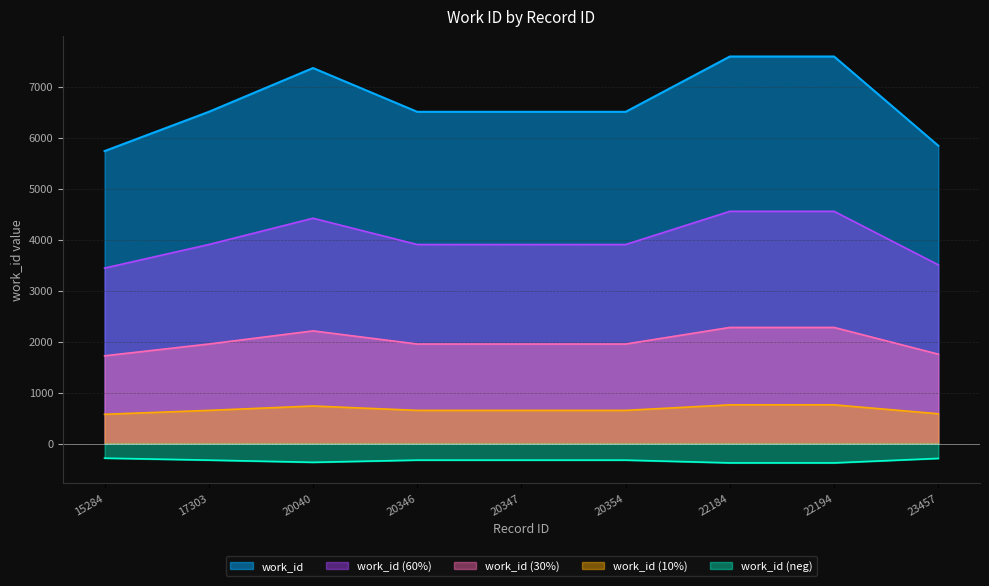

What is the difference between the second highest and minimum values?

1855